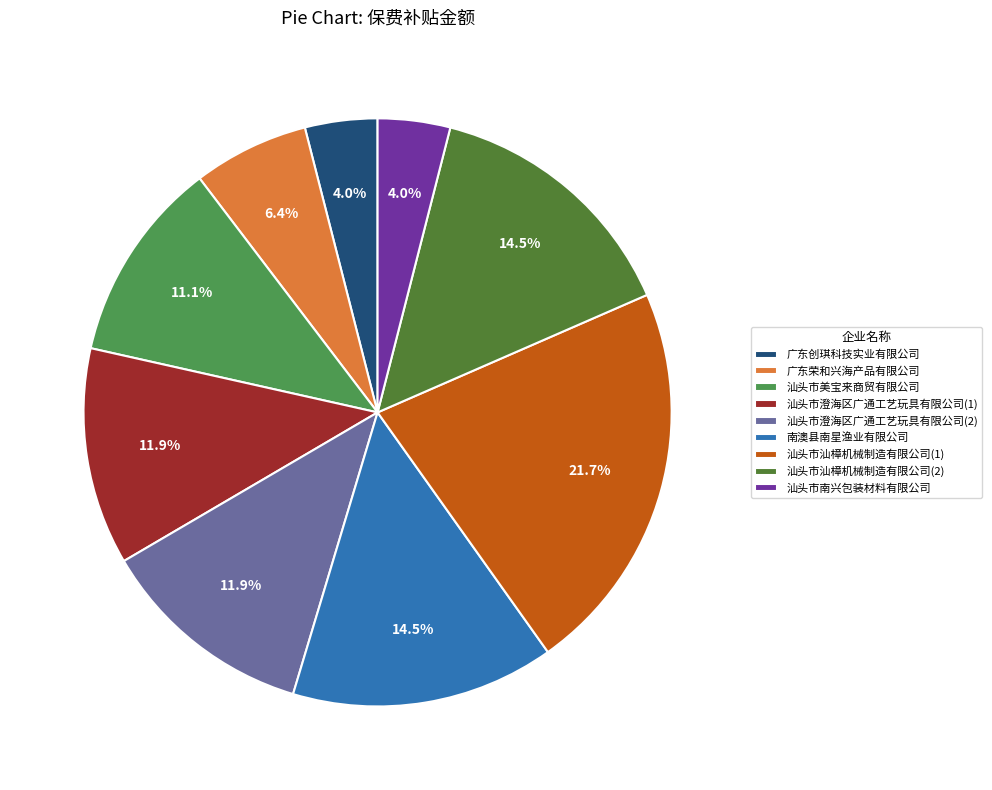

How many slices are in this pie chart?

9